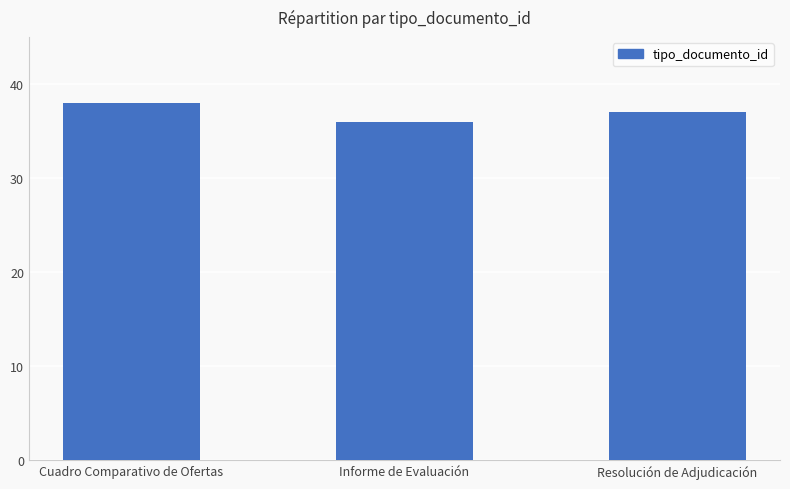

How many values are between 36 and 38?

3